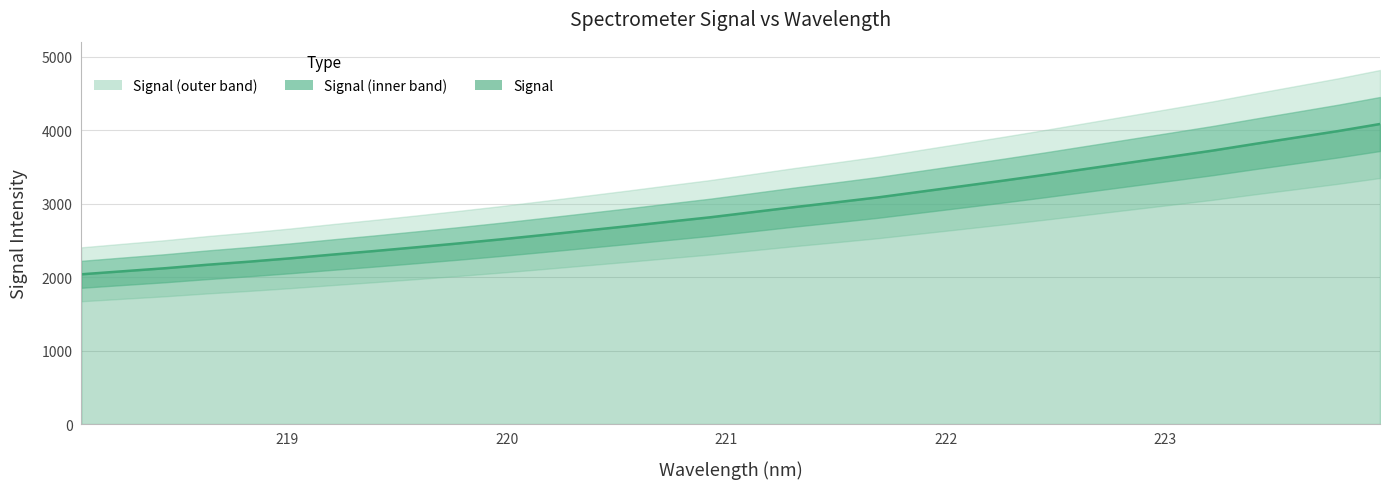

What position from the right is 218.0596?

32